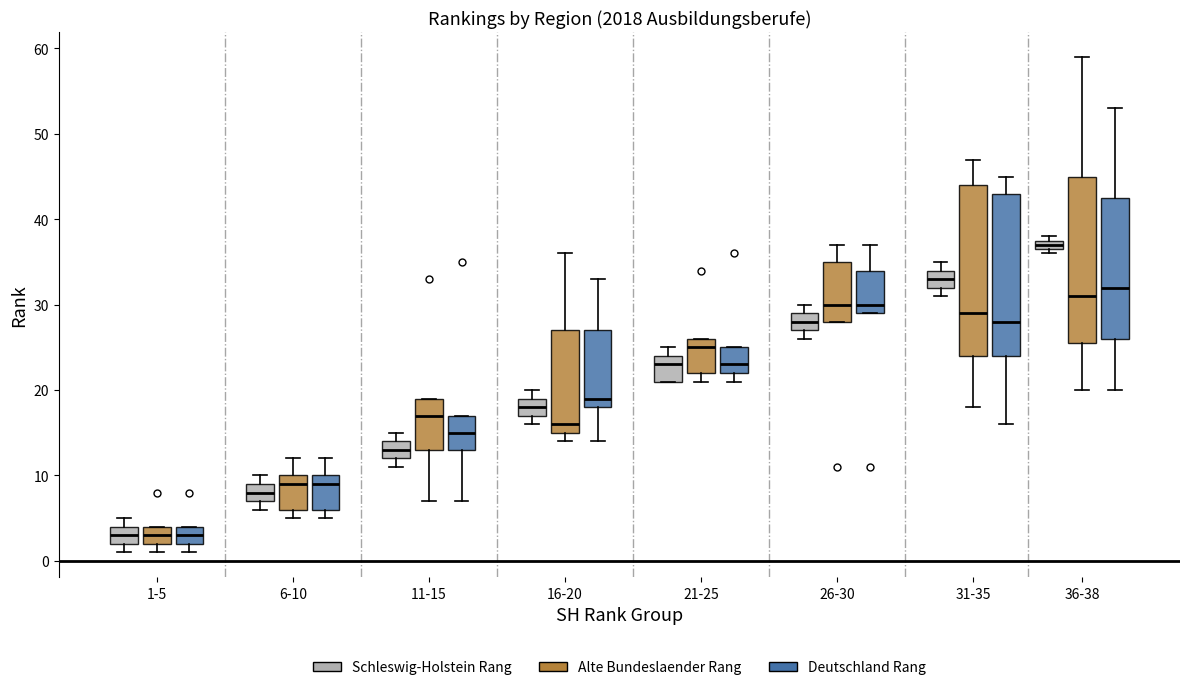

Where is the lower edge of the box for 16-20 (Deutschland Rang) on the y-axis? The values are not printed on the chart, so give them approximately, as read against the axis.

18